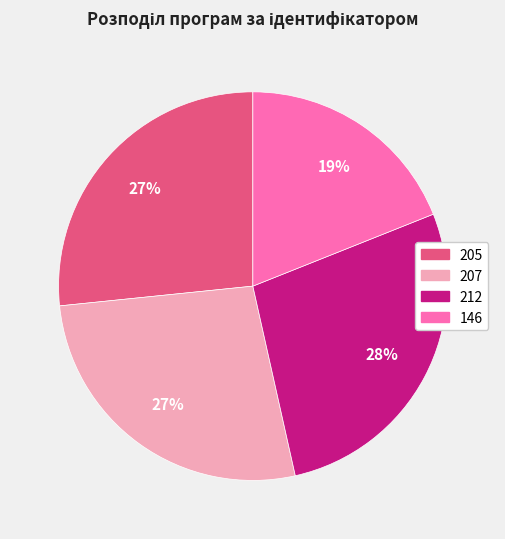

What is the ratio of the value at 212 to the value at 207?

1.0